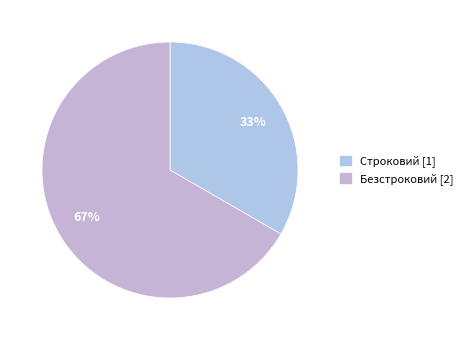

What is the change in value from Строковий to Безстроковий?

+1